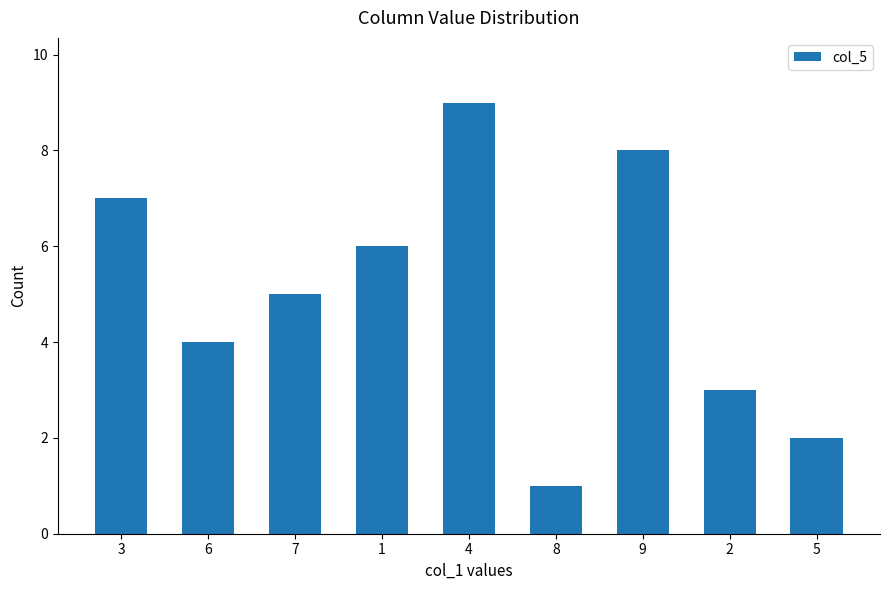

True or false: the data shows 1 at 8.

True